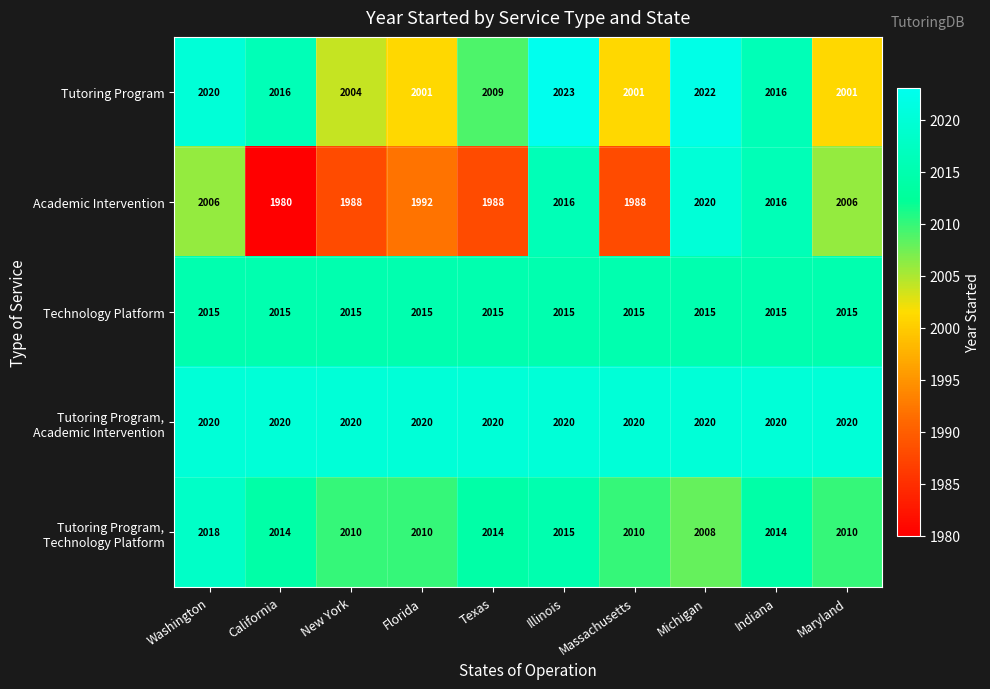

What is the smallest value displayed?

1980